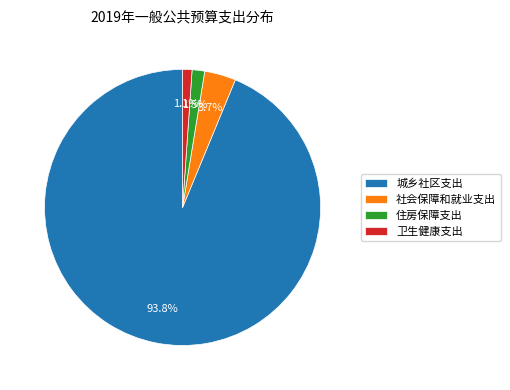

Which has a higher value, 社会保障和就业支出 or 城乡社区支出?

城乡社区支出